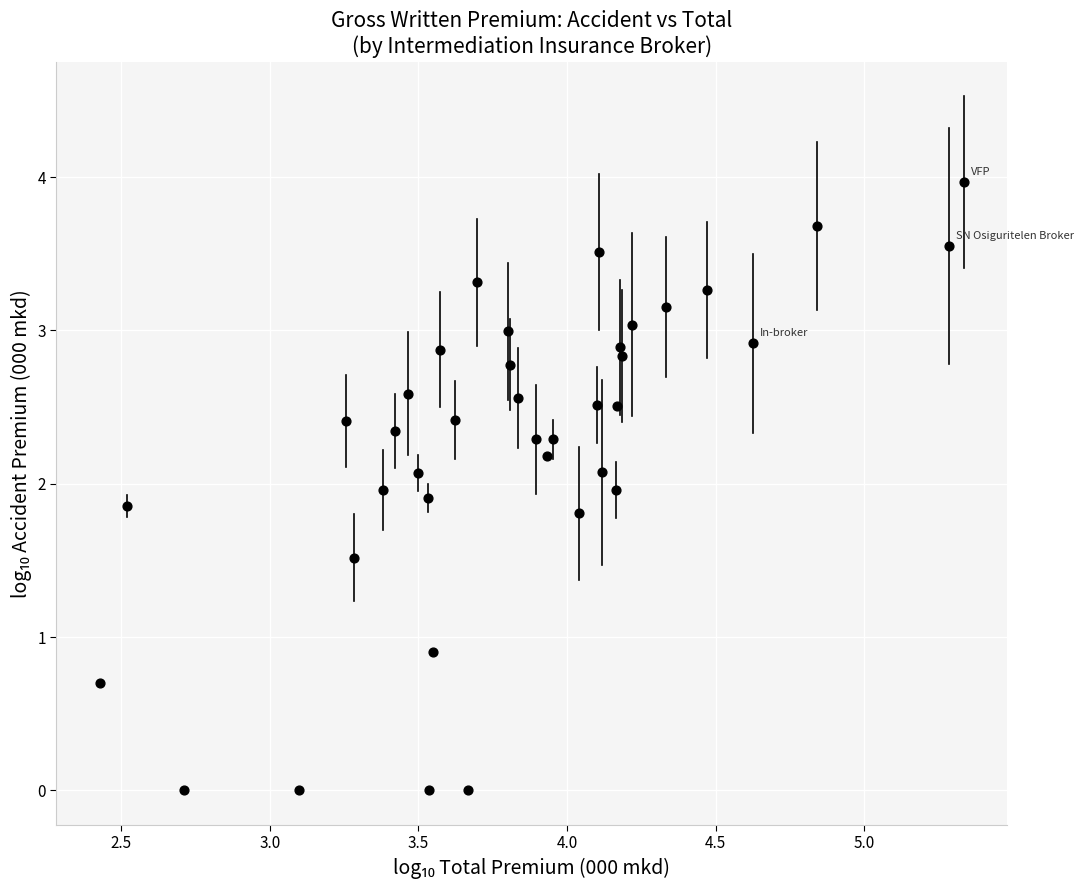

What is the range of X values (max minus min)?

2.9